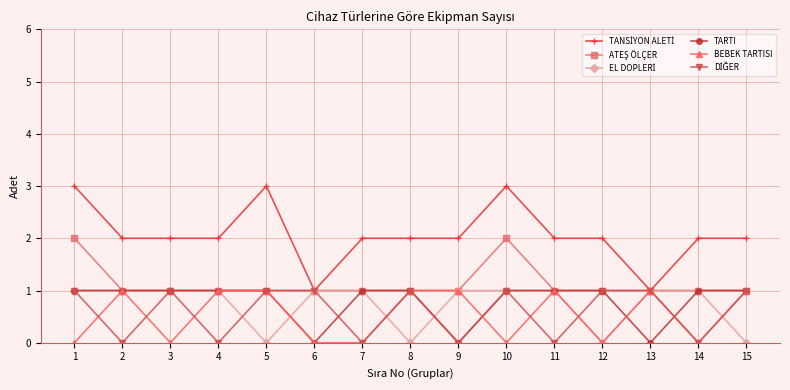

The BEBEK TARTISI series shows 2 at 8. True or false?

False